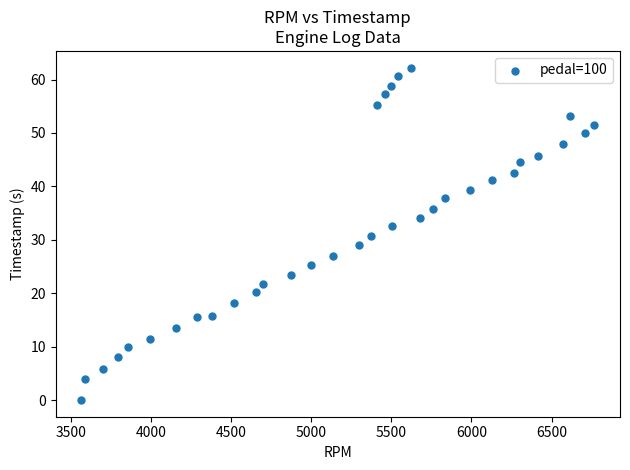

What is the range of X values (max minus min)?

3203.0